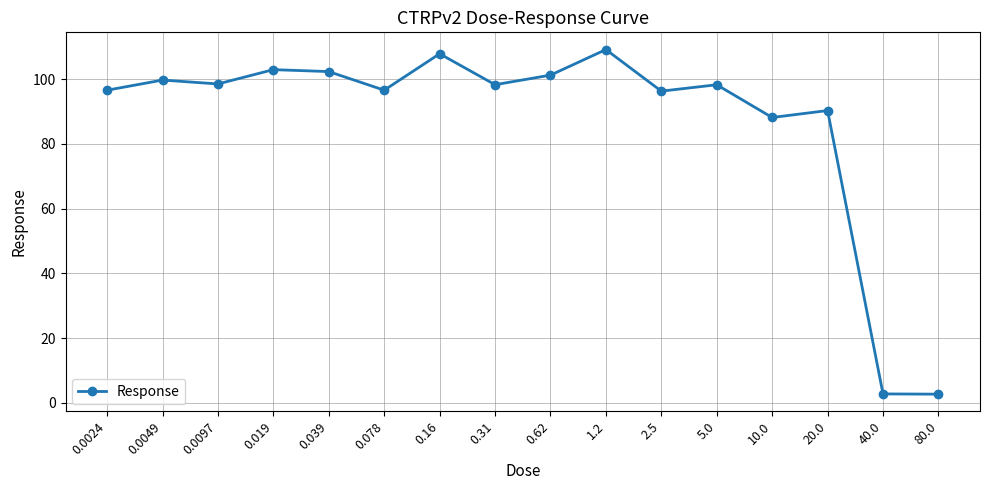

How many interior local peaks (higher than both neighbors) does the data have?

6